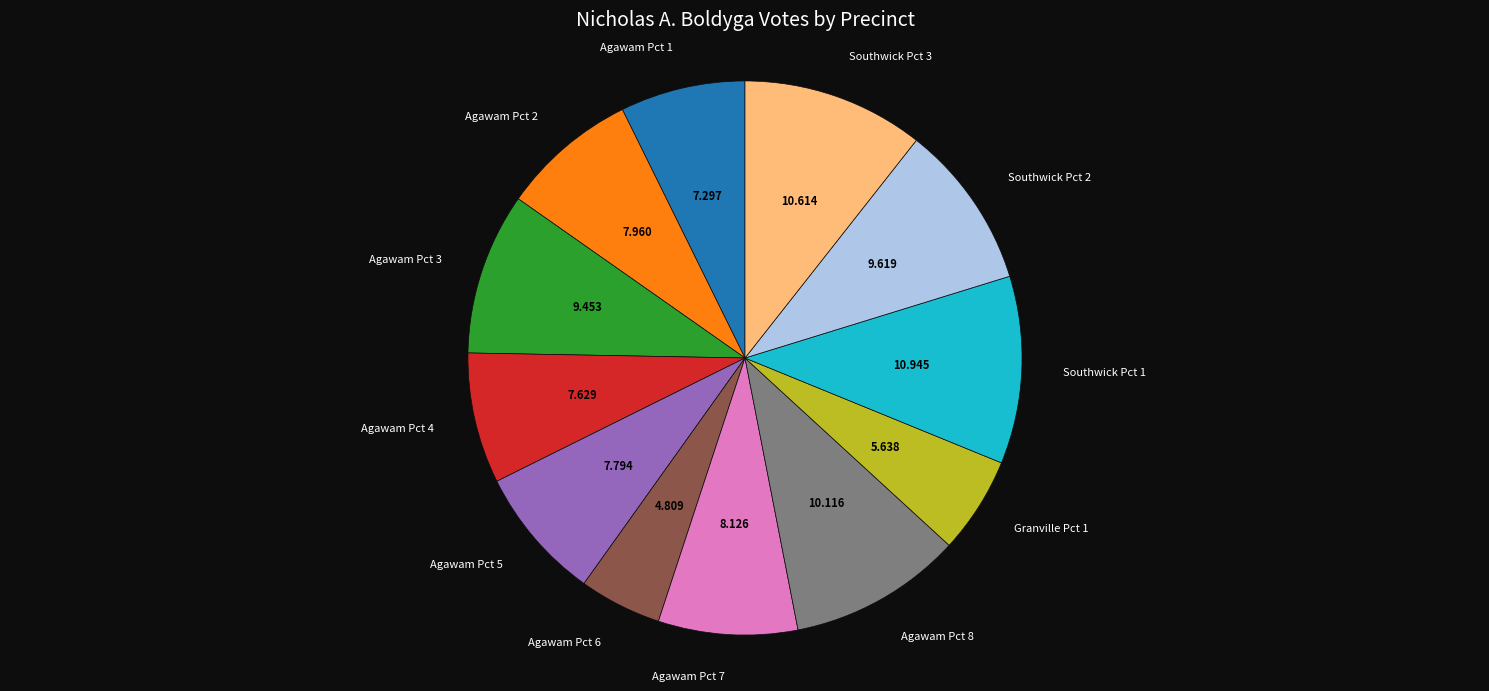

Is there any slice that represents more than half of the pie?

No